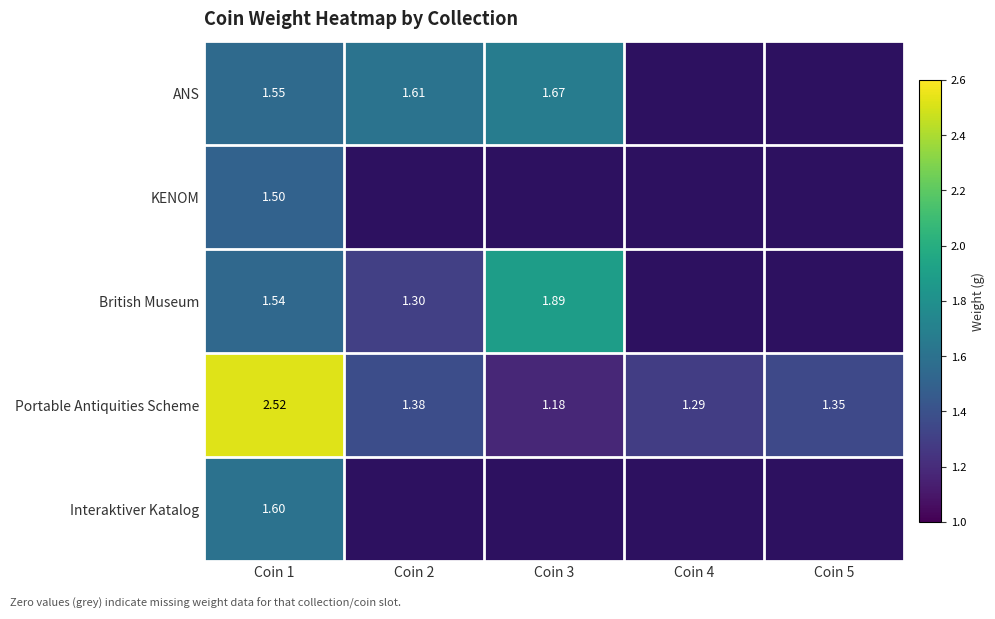

Rank the series at Coin 1 from highest to lowest value.

Portable Antiquities Scheme, Interaktiver Katalog, ANS, British Museum, KENOM